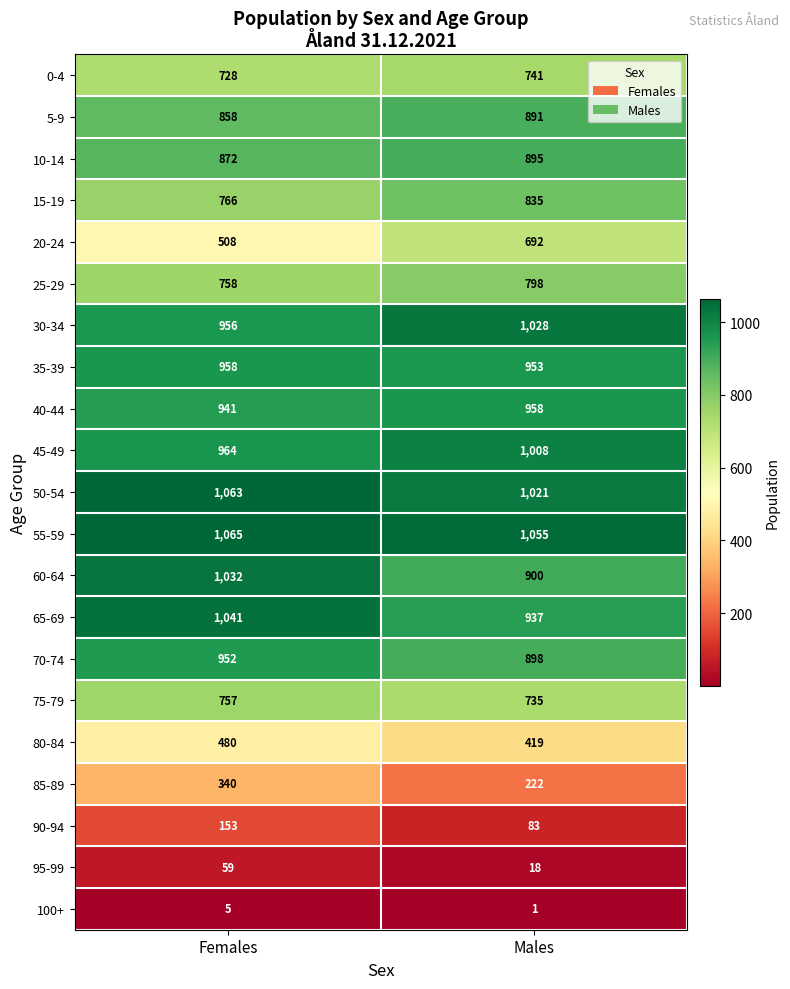

At Females, list the series in order from largest to smallest.

55-59, 50-54, 65-69, 60-64, 45-49, 35-39, 30-34, 70-74, 40-44, 10-14, 5-9, 15-19, 25-29, 75-79, 0-4, 20-24, 80-84, 85-89, 90-94, 95-99, 100+